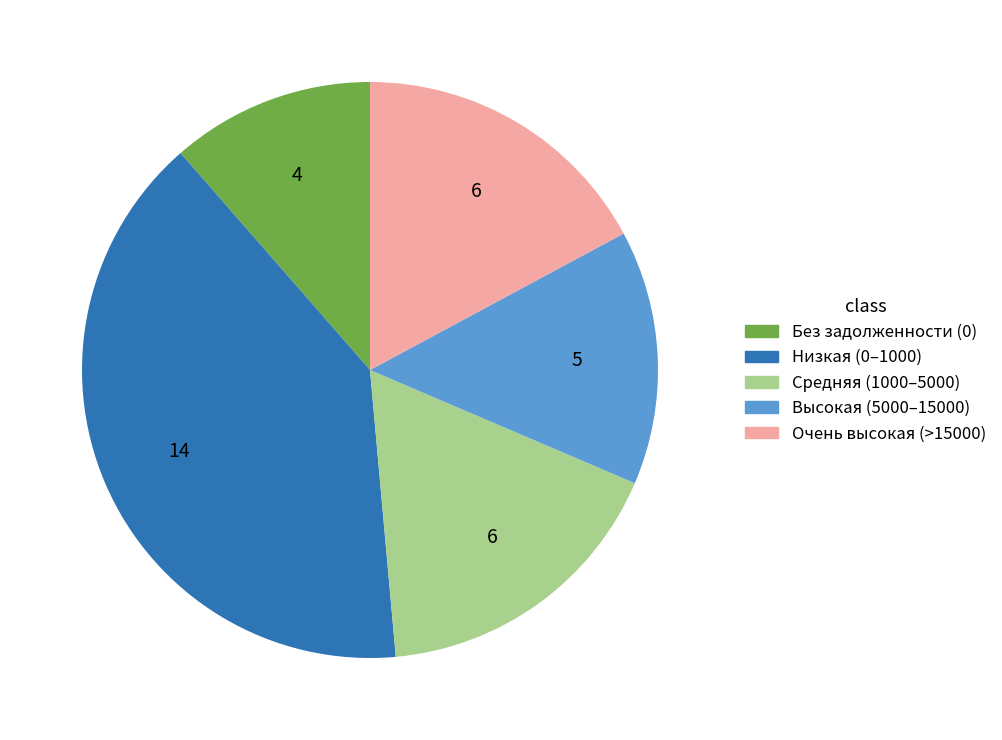

Is there a majority slice in this chart?

No